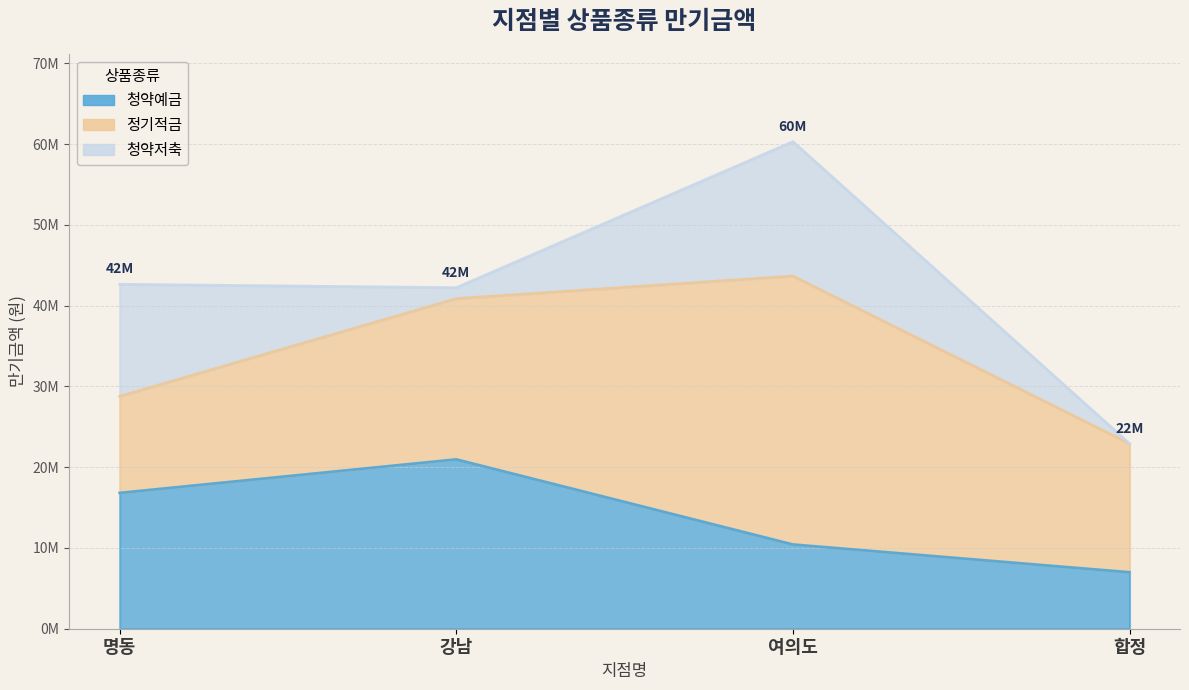

At which category is the sum across all series the highest?

여의도